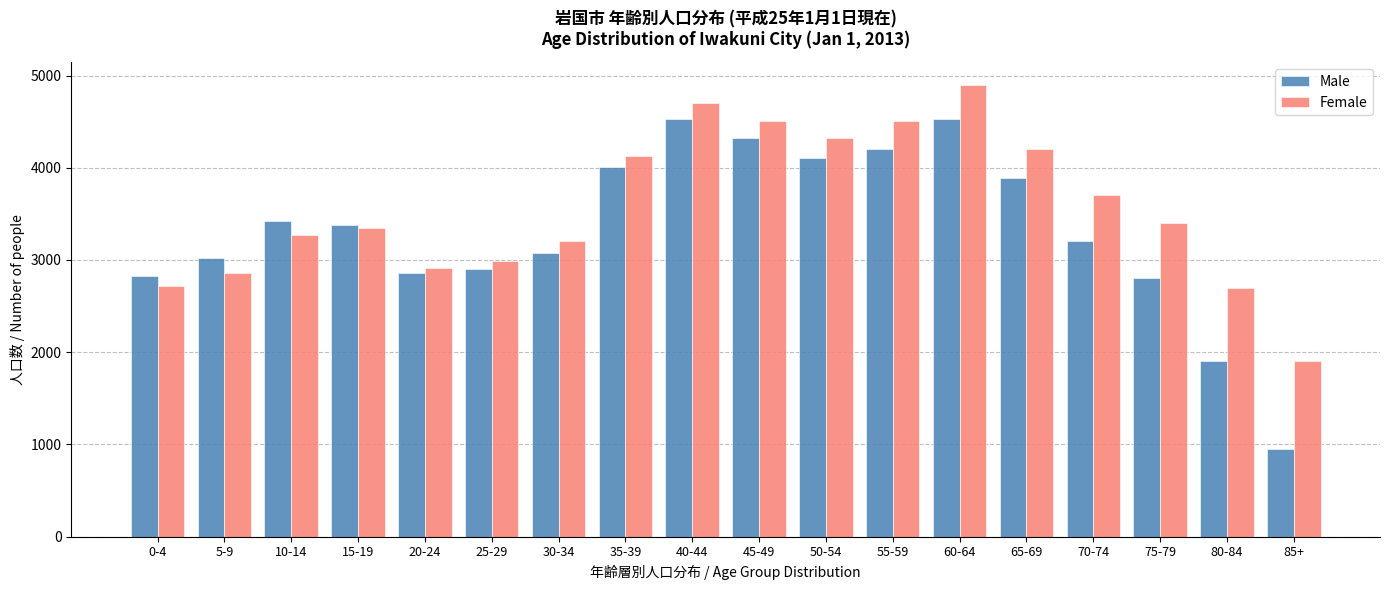

What is the approximate value of Male at 40-44, to the nearest 50?

4550